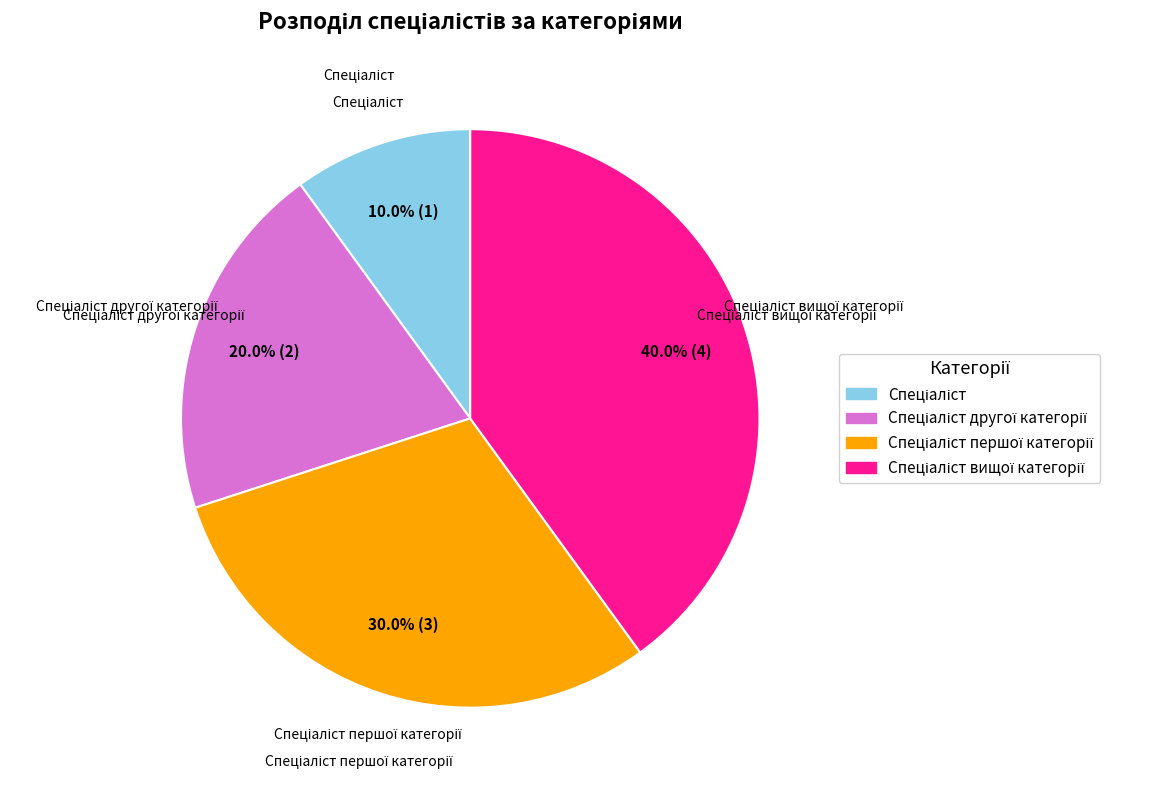

Is there any slice that represents more than half of the pie?

No